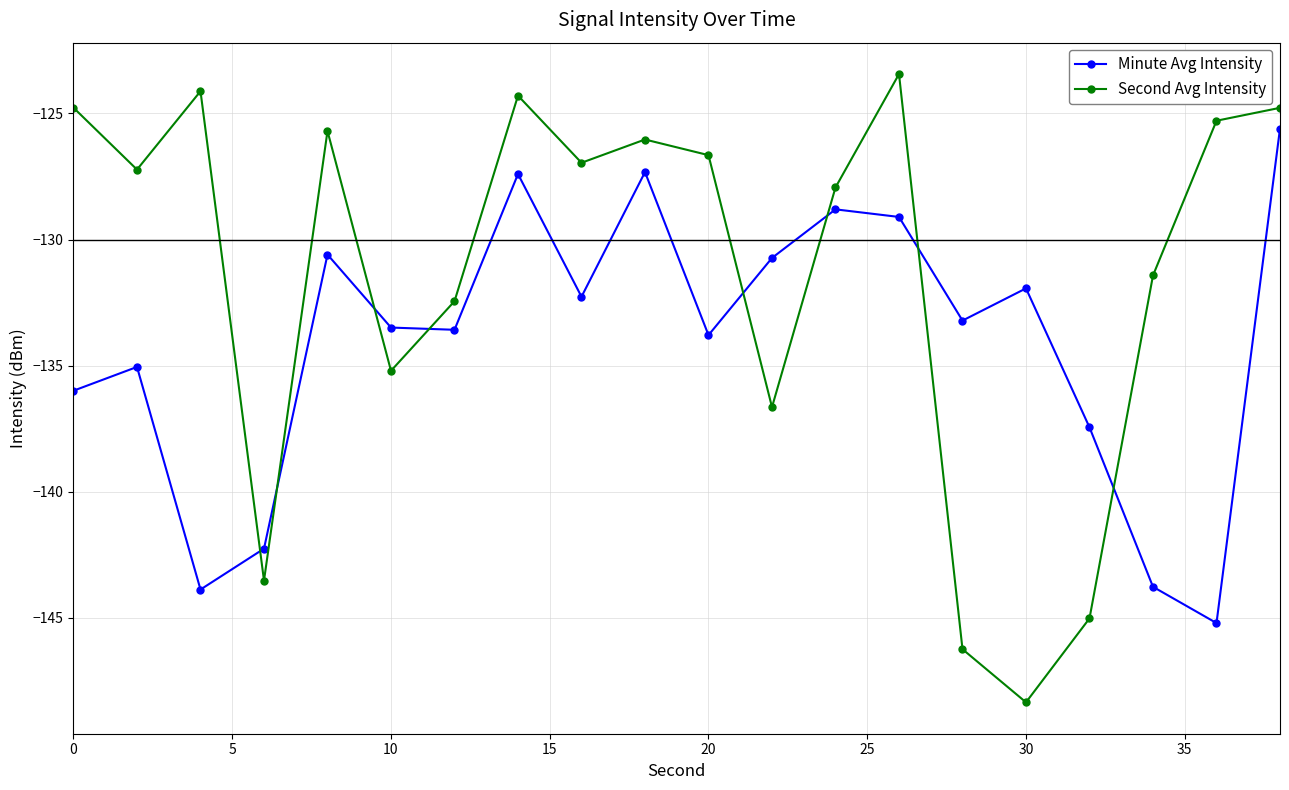

Which series has the widest spread of values?

Second Avg Intensity